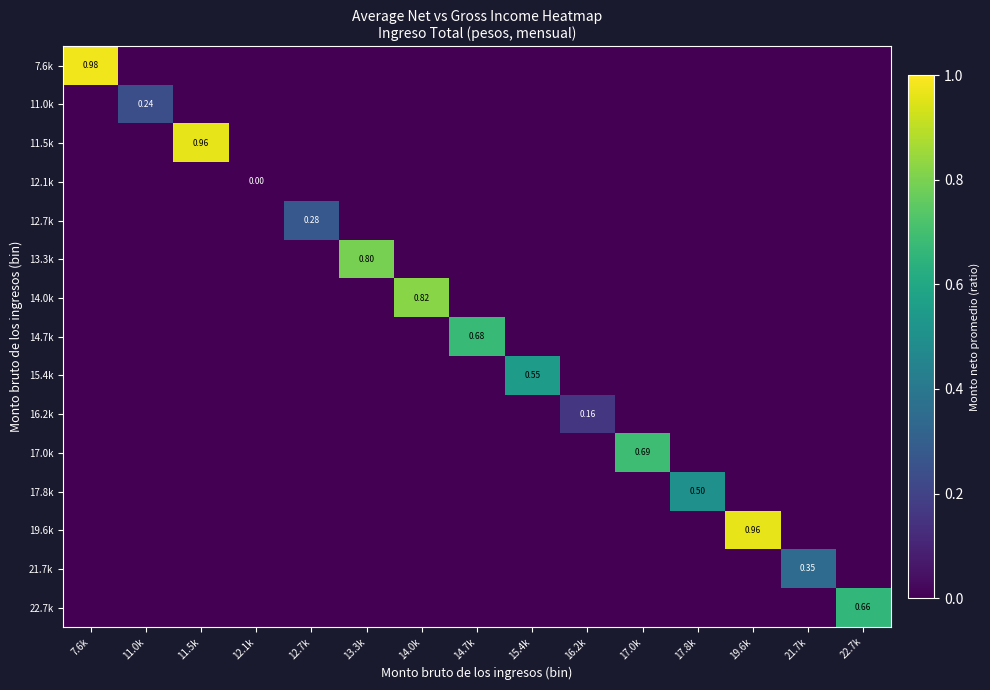

What is the spread (max minus min) of values at 13.3k?

0.8